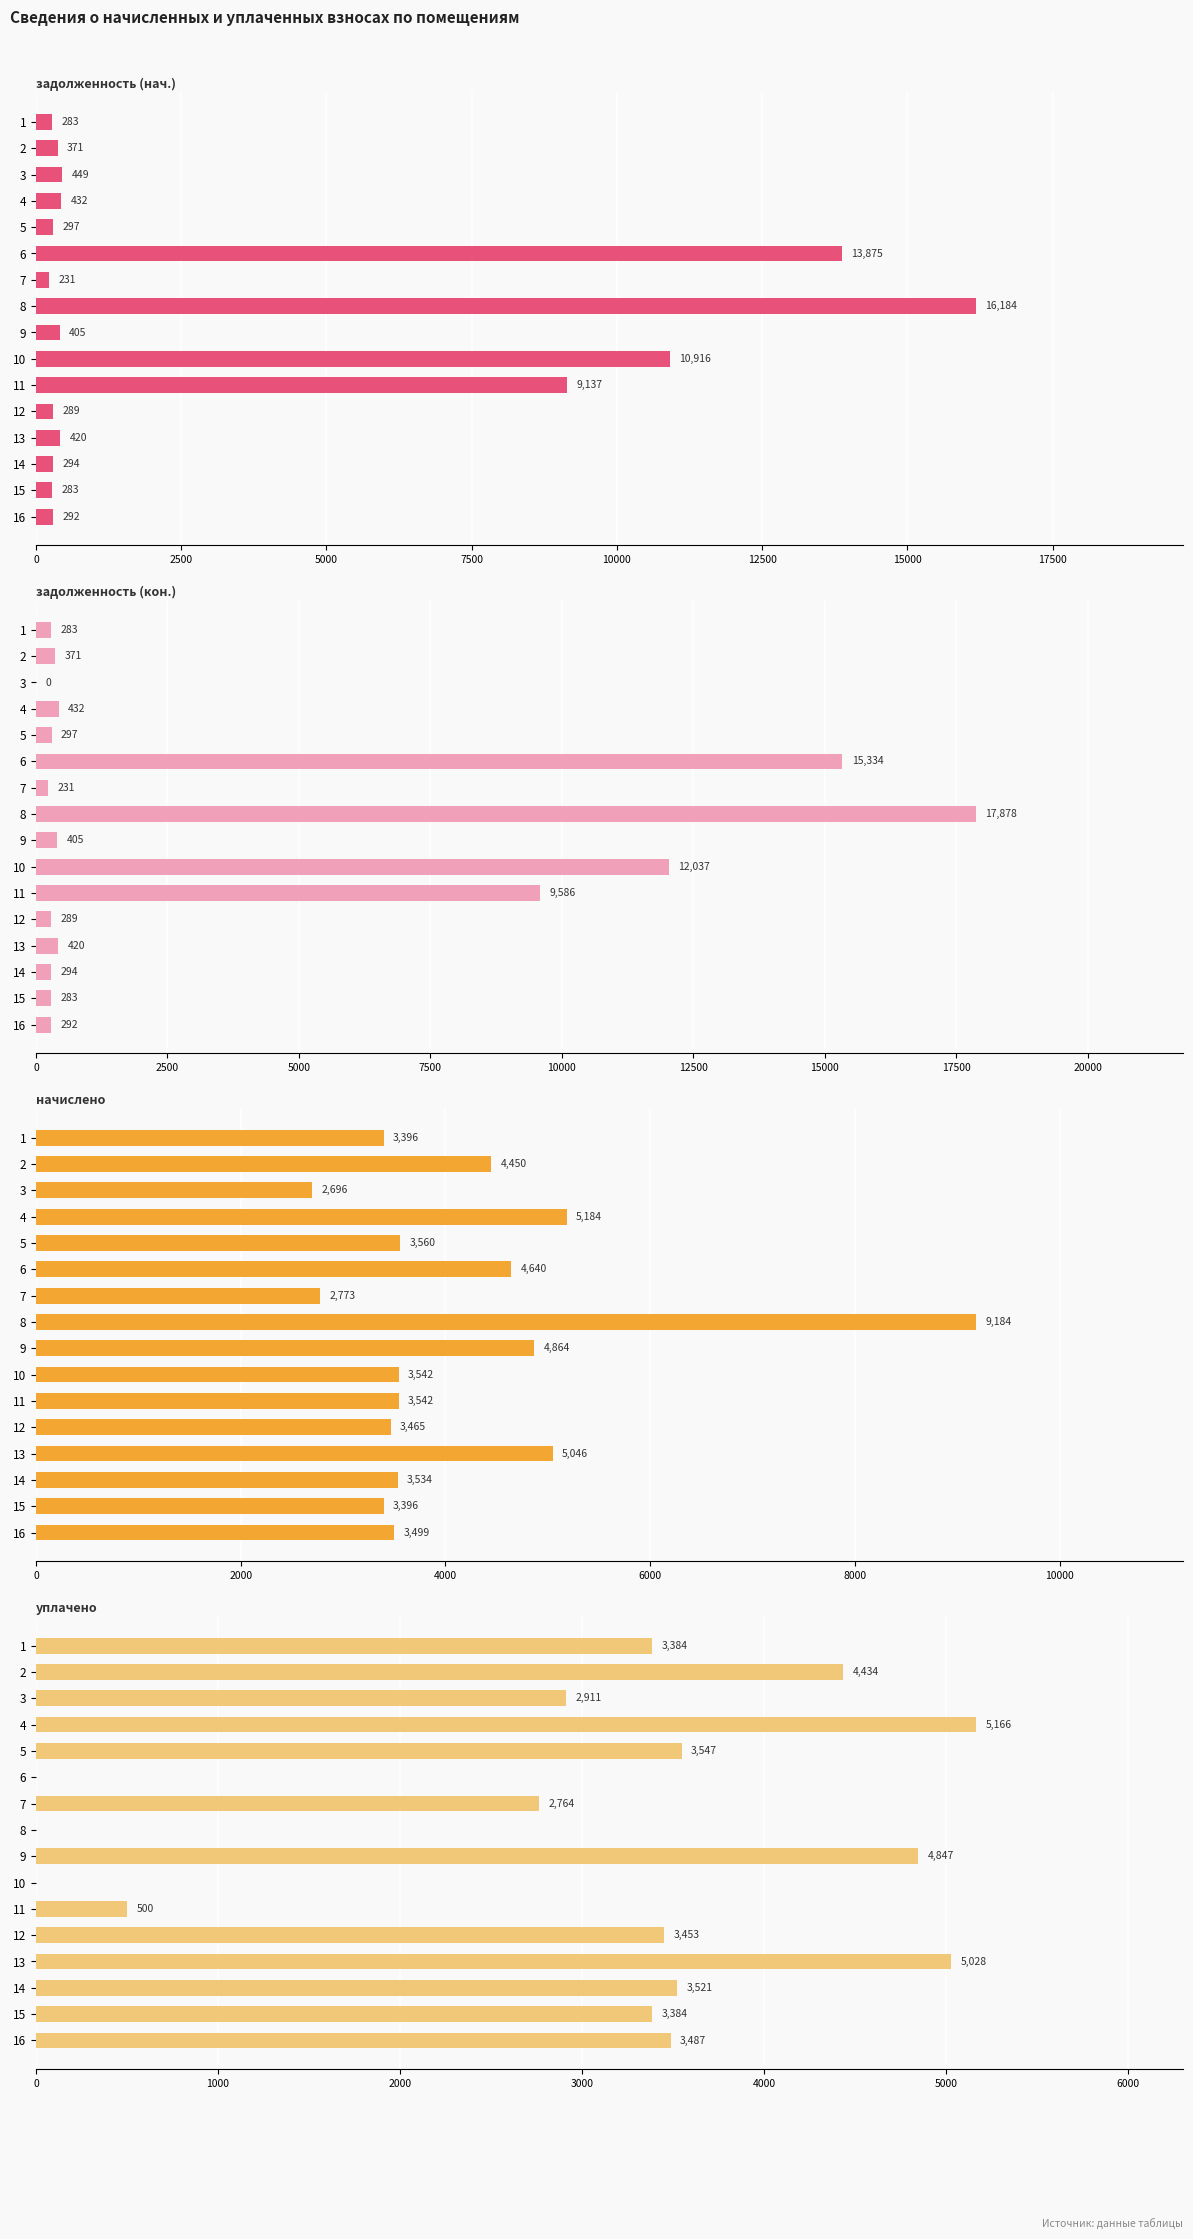

Does the chart contain any negative values?

No